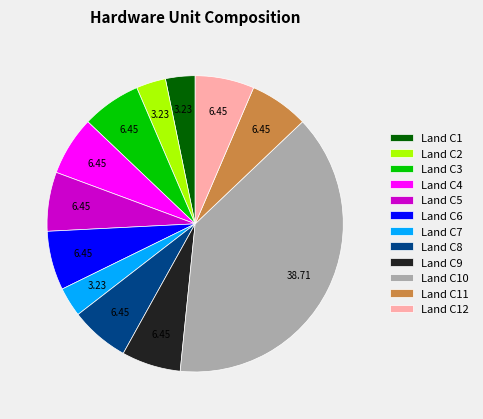

Between Land C11 and Land C2, which is larger?

Land C11